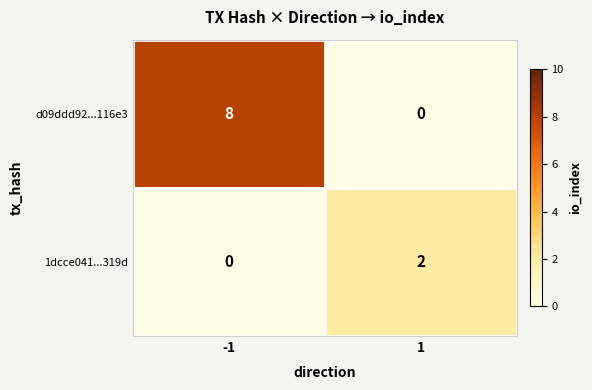

At 1, list the series in order from smallest to largest.

d09ddd92...116e3, 1dcce041...319d